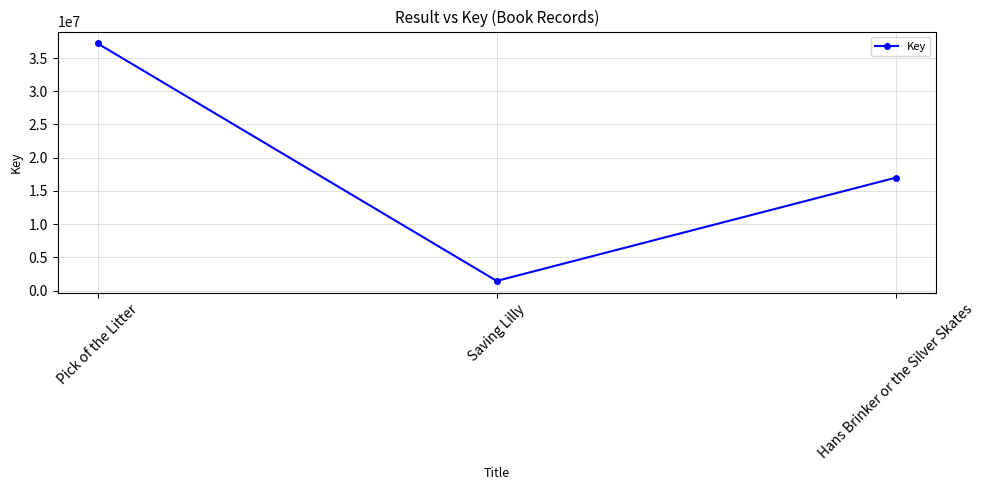

How many values are between 1447691 and 37205011?

3